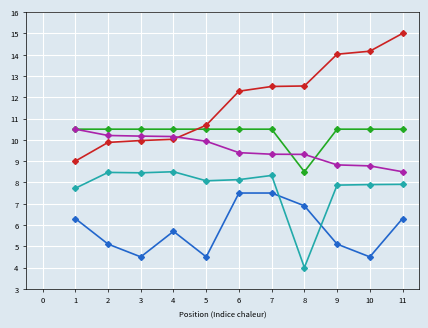

What is the difference between the highest and lowest values at 11?

8.7